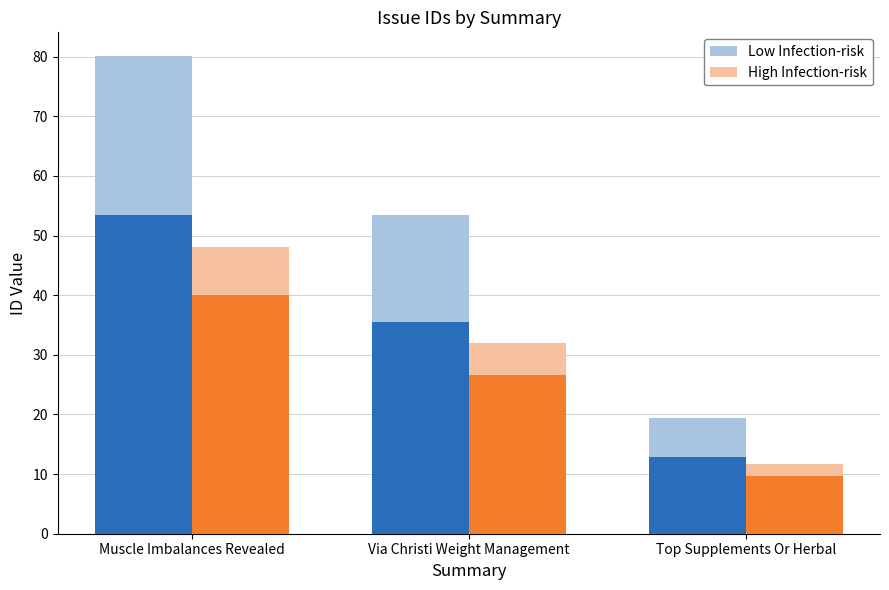

What is the difference between the maximum and minimum values in the High Infection-risk series?

36.4